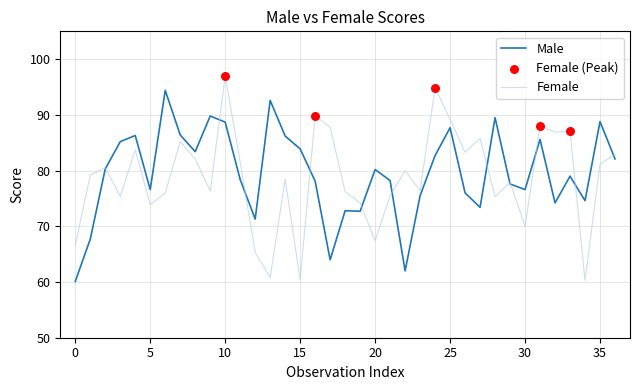

Which series has the largest total across all categories?

Male